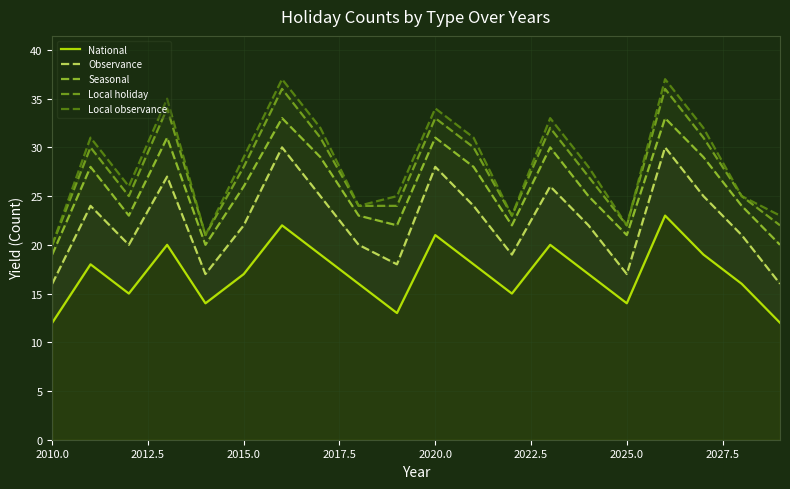

Is this an area chart (filled region under the line)?

No